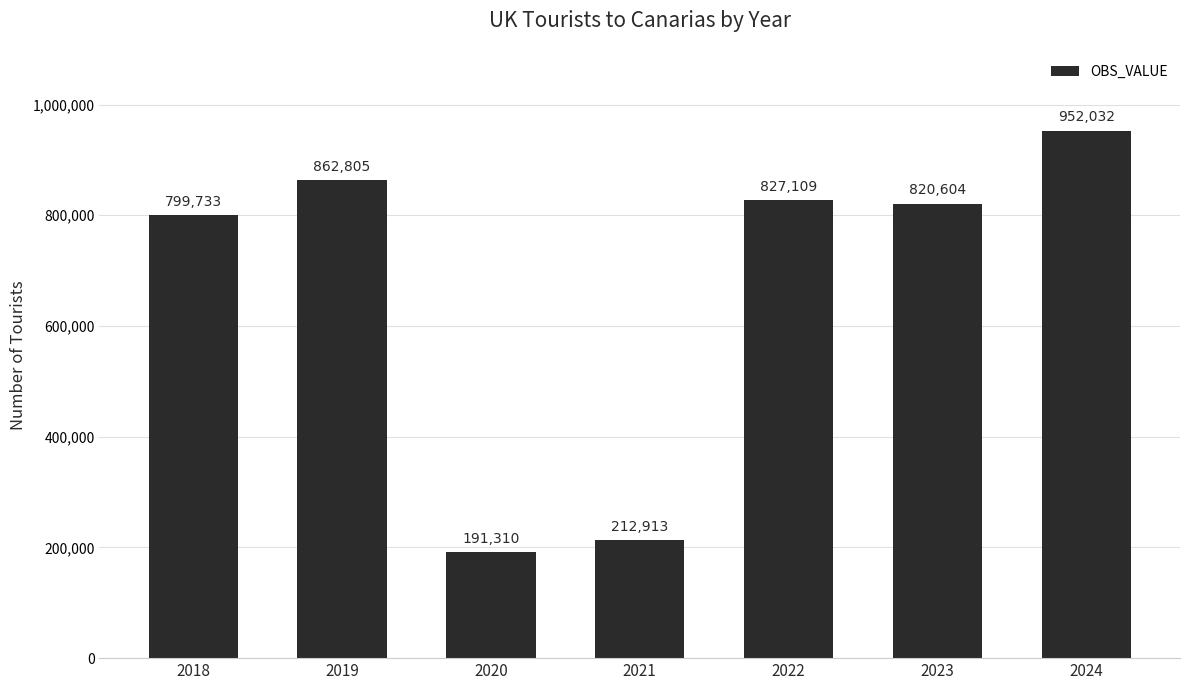

What is the difference between the values at 2019 and 2024?

89227